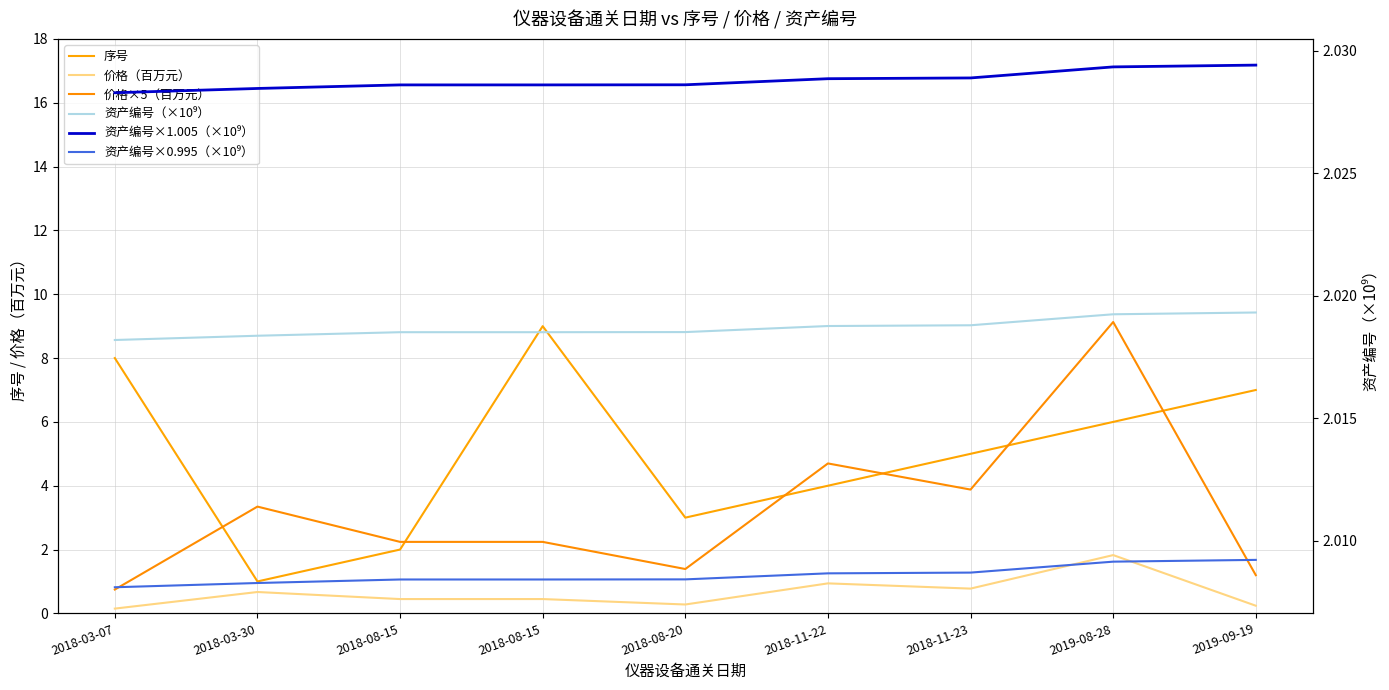

How many values in the 价格×5（百万元） series exceed 2?

6